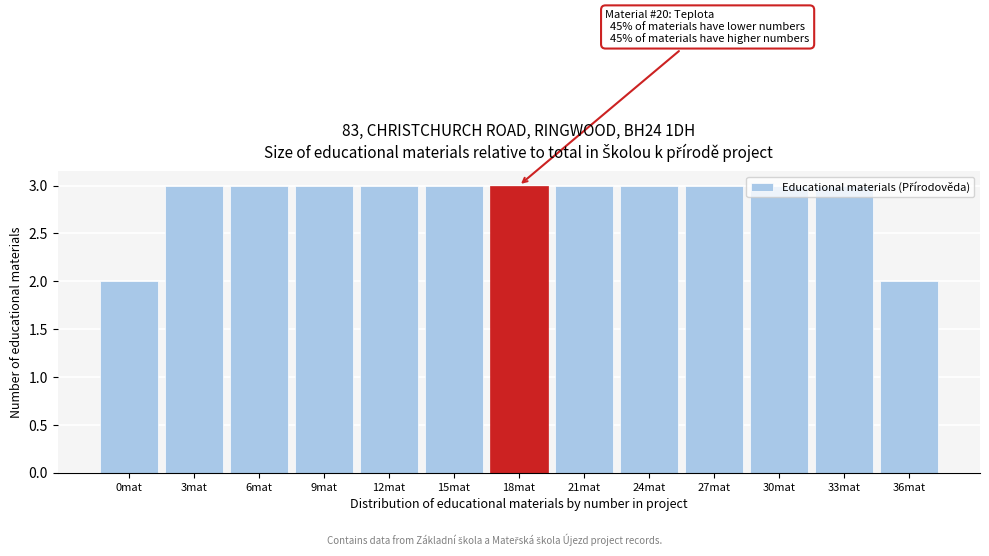

What is the value of the 1st bar from the left?

2